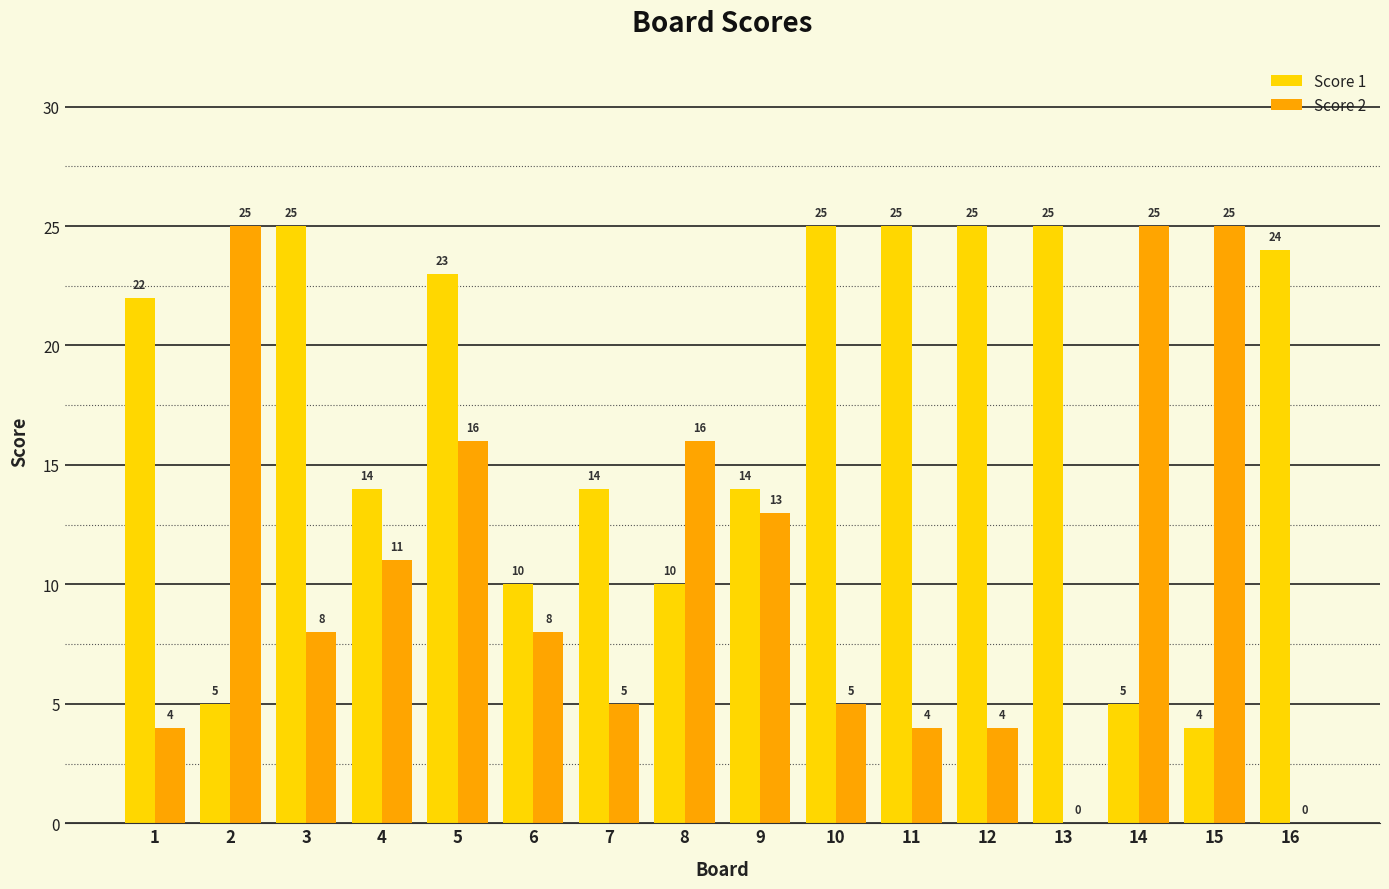

Count the number of data series in this chart.

2